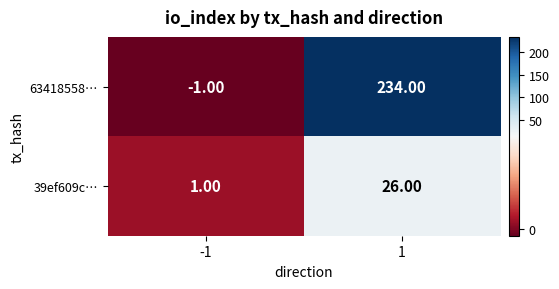

Is the value of 63418558… at -1 greater than the value of 39ef609c… at -1?

No